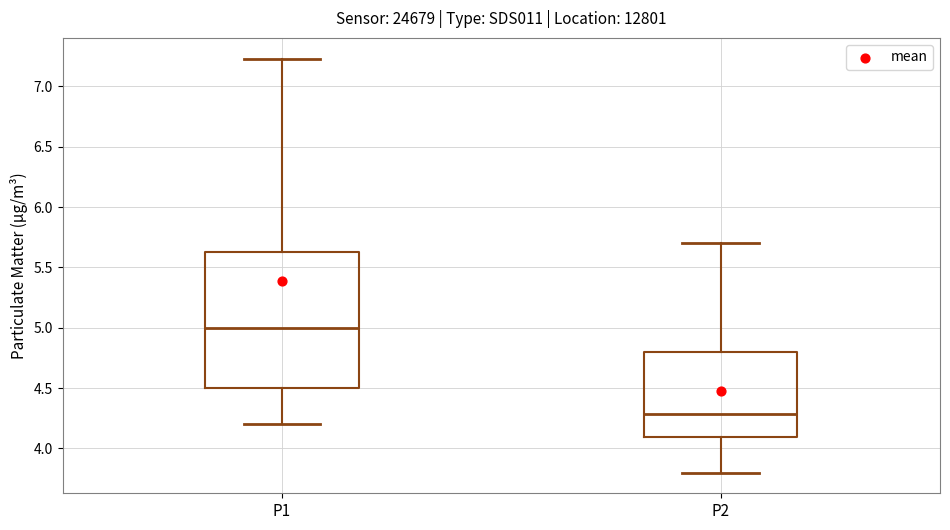

Which box's median line is the lowest?

P2